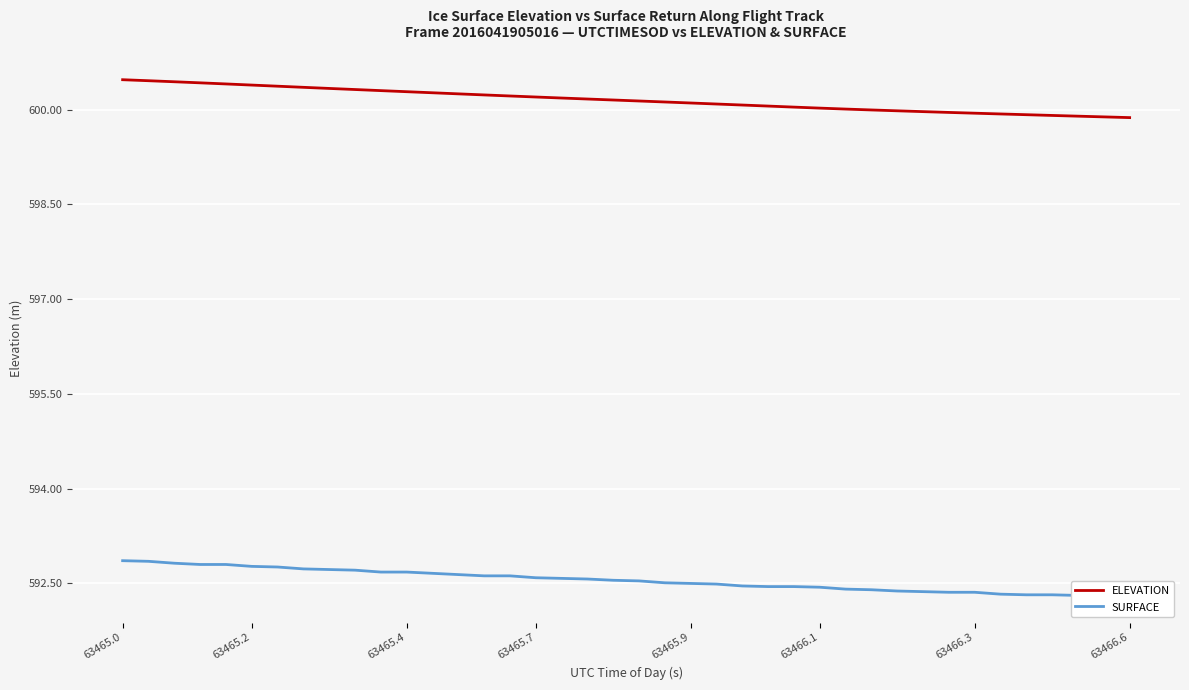

True or false: SURFACE and ELEVATION intersect in this chart.

False